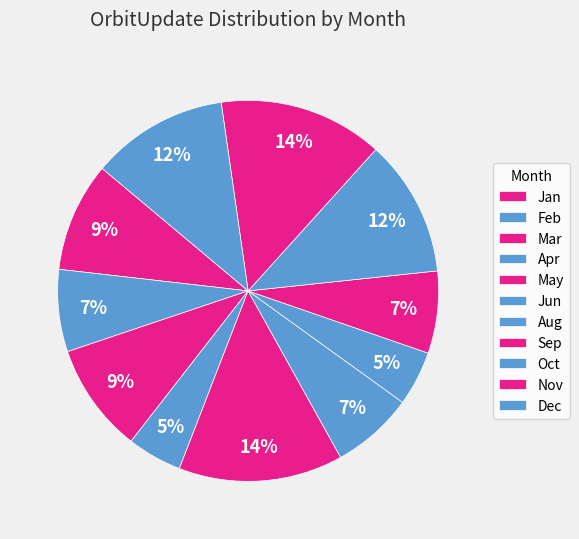

Count the number of slices in the pie.

11